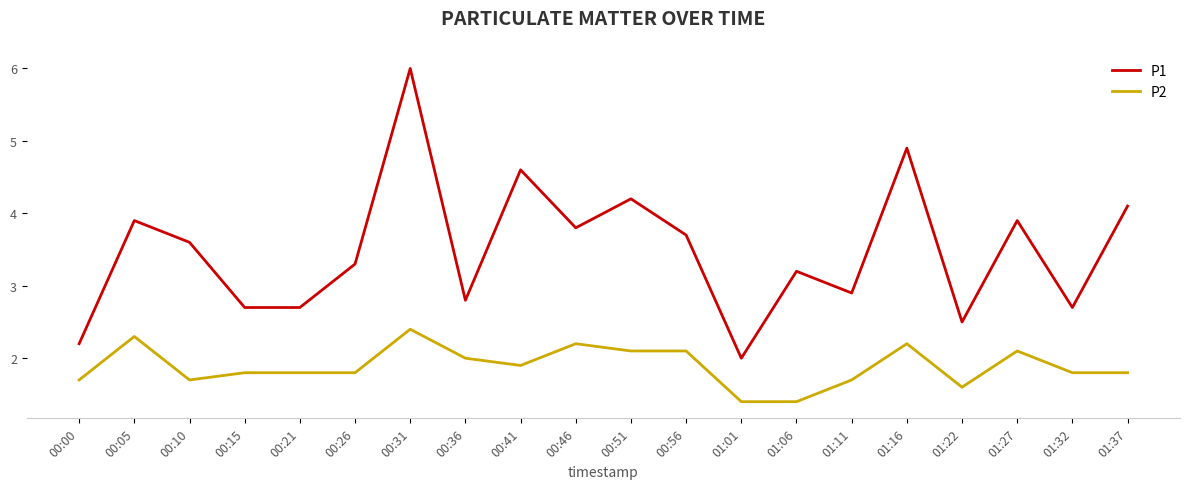

Is the value of P1 at 01:37 greater than the value of P2 at 00:51?

Yes